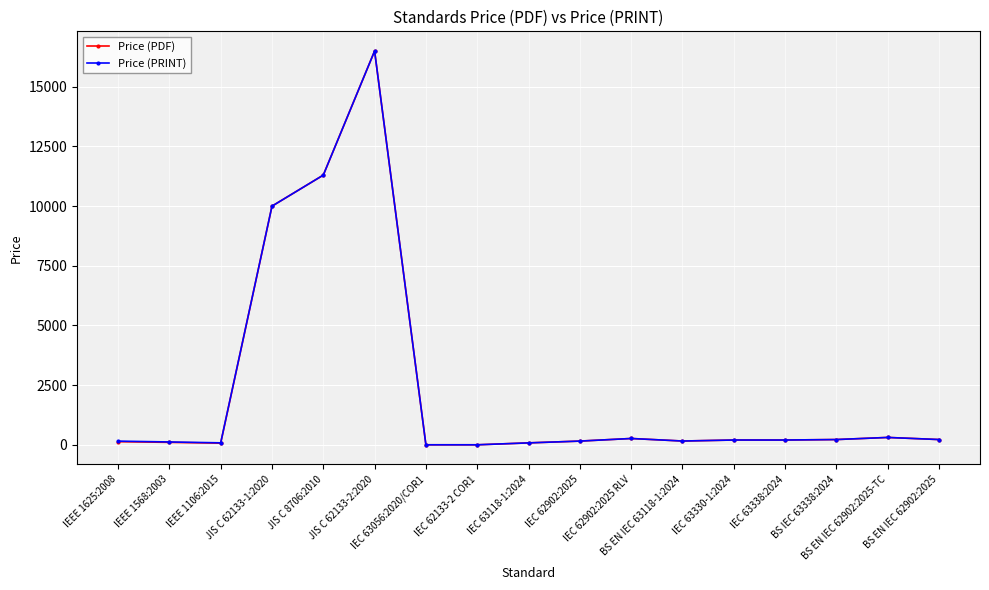

What is the sum of all Price (PRINT) values?

39959